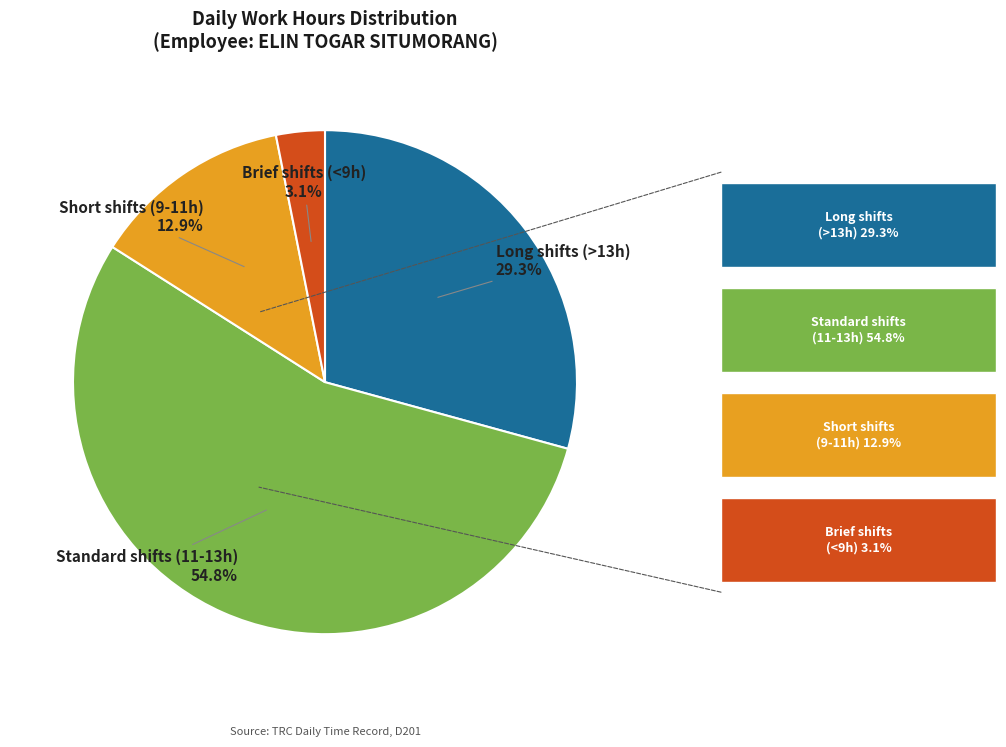

Does any single category account for the majority?

Yes